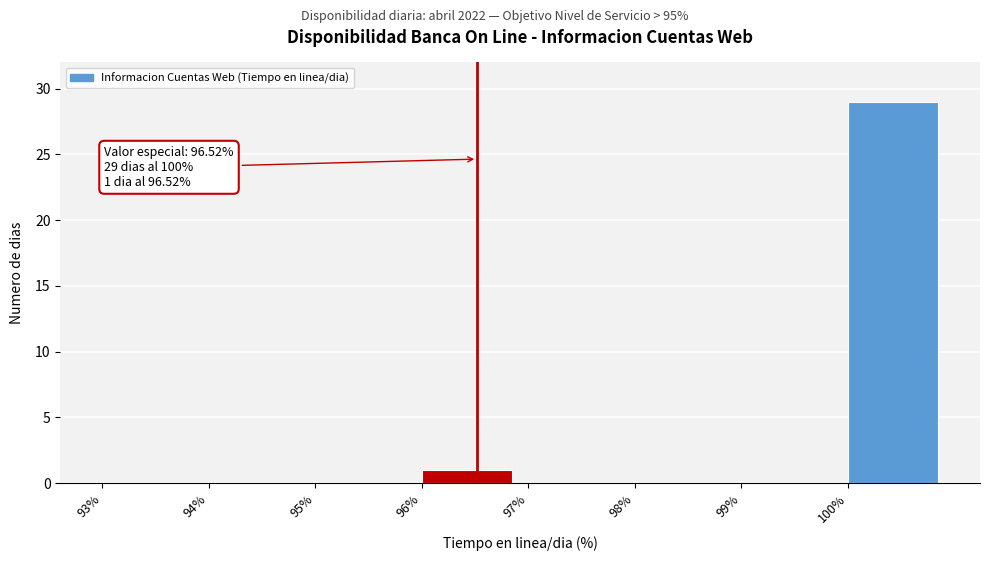

Over which range of the x-axis is the bar tallest?

100 to 101